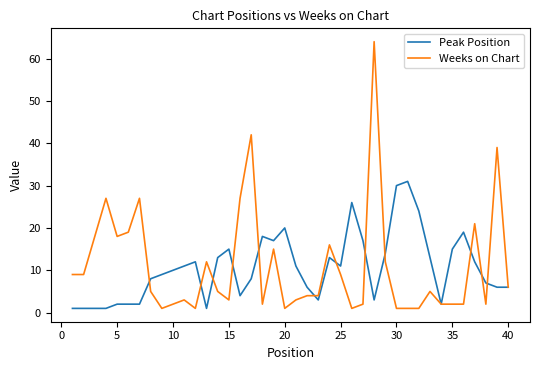

What is the greatest value displayed?

64